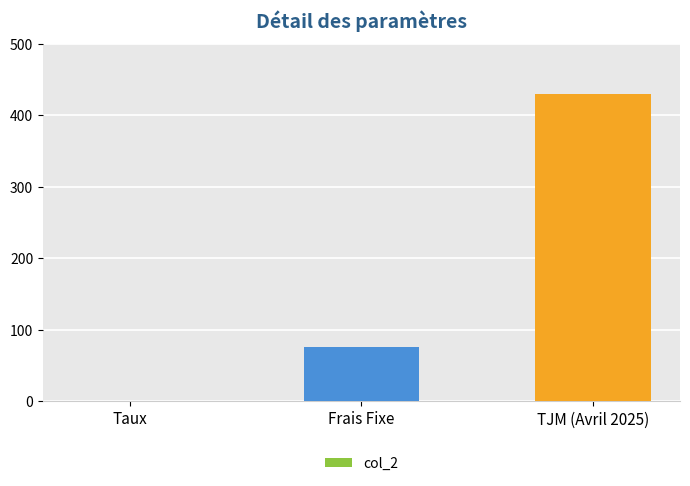

Where is the data nearest to the value 215?

Frais Fixe